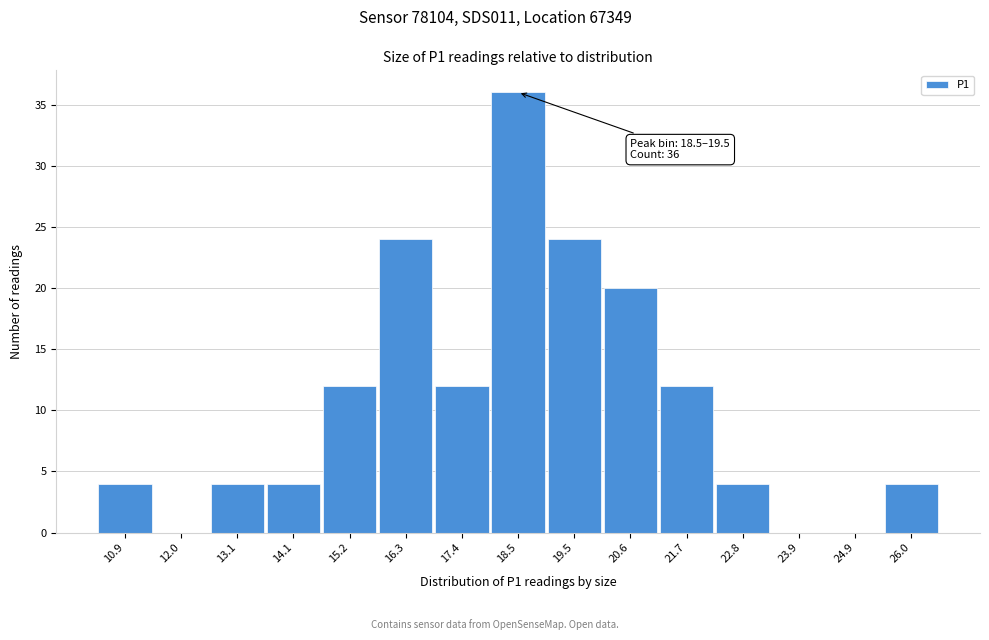

Reading left to right, extract all data points from this chart.

10.9=4	12.0=0	13.1=4	14.1=4	15.2=12	16.3=24	17.4=12	18.5=36	19.5=24	20.6=20	21.7=12	22.8=4	23.9=0	24.9=0	26.0=4